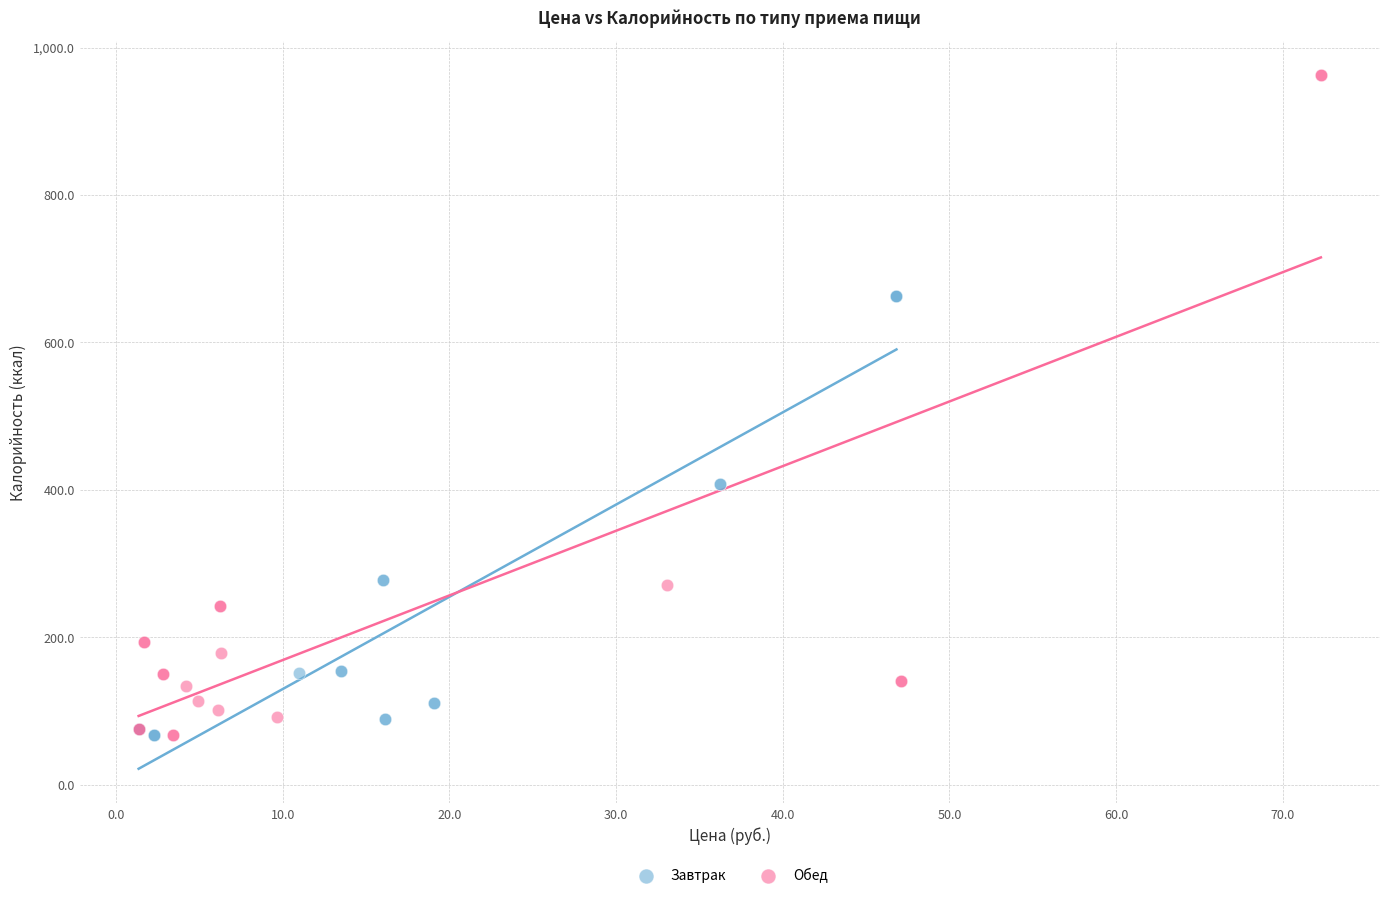

Which series contains the highest Y value?

Обед